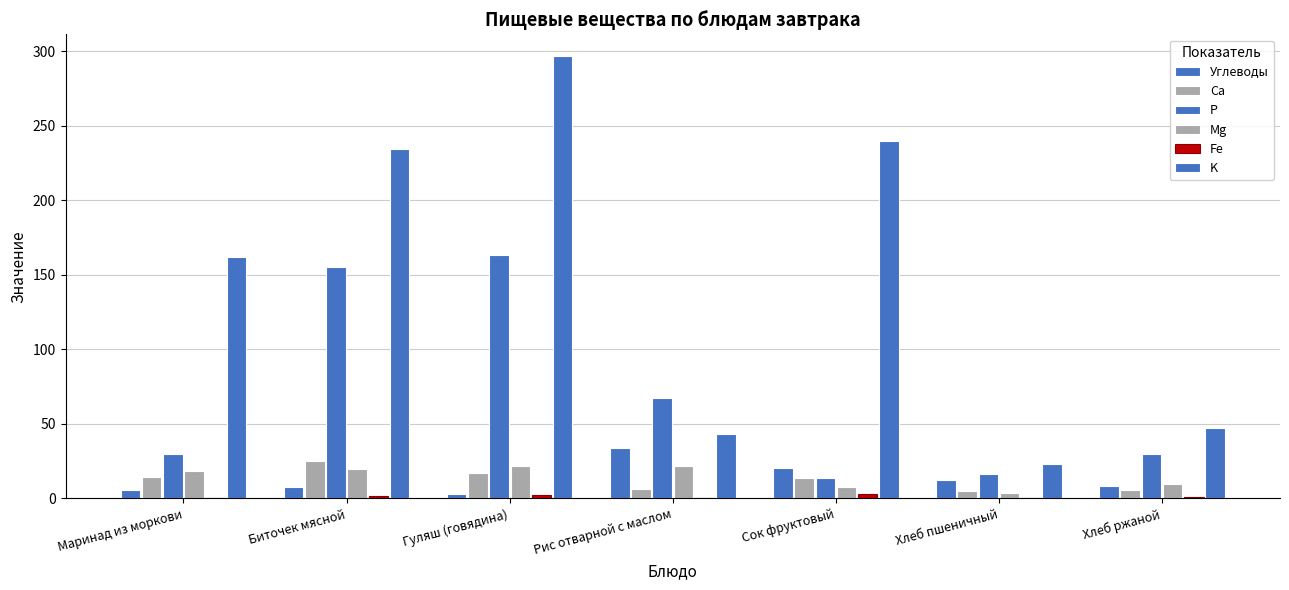

Rank the series by their maximum value, from highest to lowest.

K, P, Углеводы, Ca, Mg, Fe